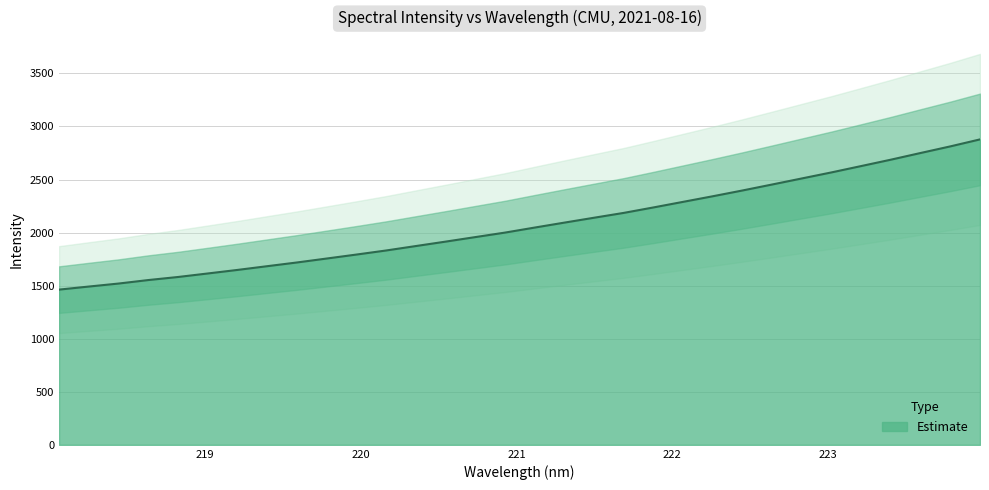

Count the number of data series in this chart.

1